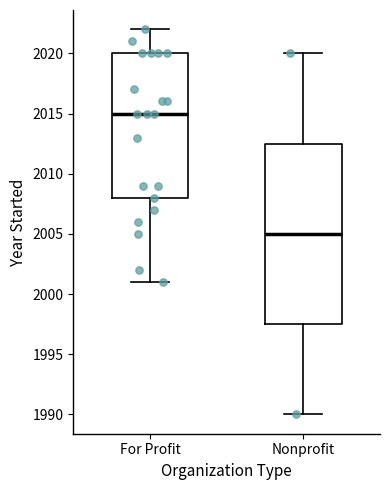

Where is the lower edge of the box for For Profit on the y-axis? The values are not printed on the chart, so give them approximately, as read against the axis.

2008.0